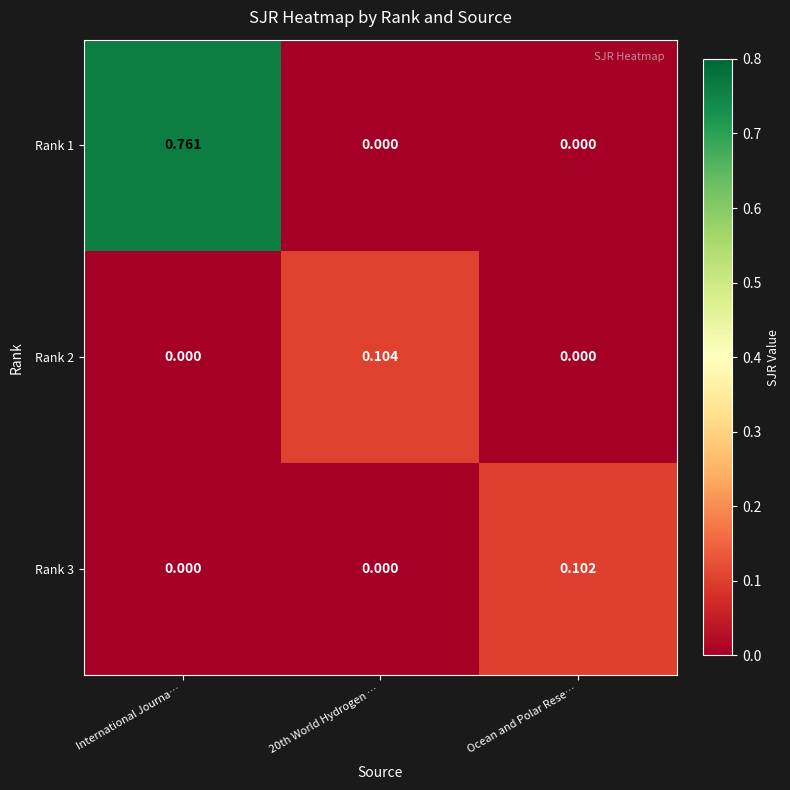

List the series in order of their peak value, lowest first.

Rank 3, Rank 2, Rank 1